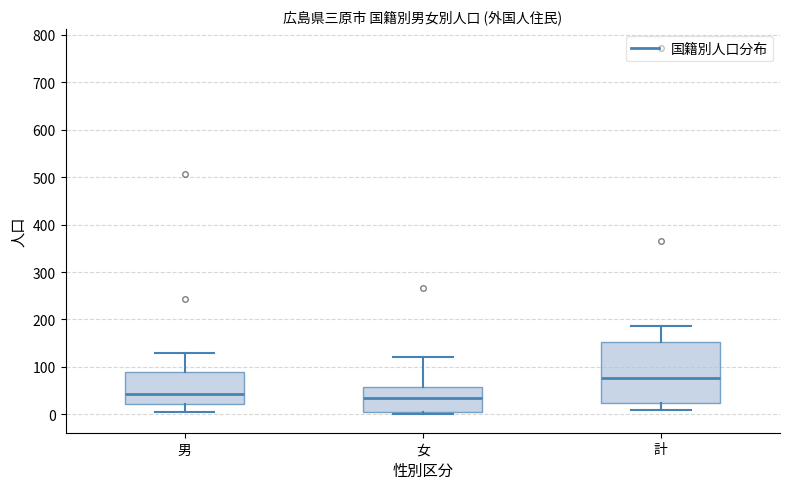

Reading left to right, read every box against the y-axis: the position of its median line, the range the box covers, and the ends of its whiskers. The values are not printed on the chart, so give them approximately, as read against the axis.

男: median 40, box 20 to 90, whiskers 10 to 130
女: median 40, box 0 to 60, whiskers 0 (just below the box's lower edge) to 120
計: median 80, box 20 to 150, whiskers 10 to 190